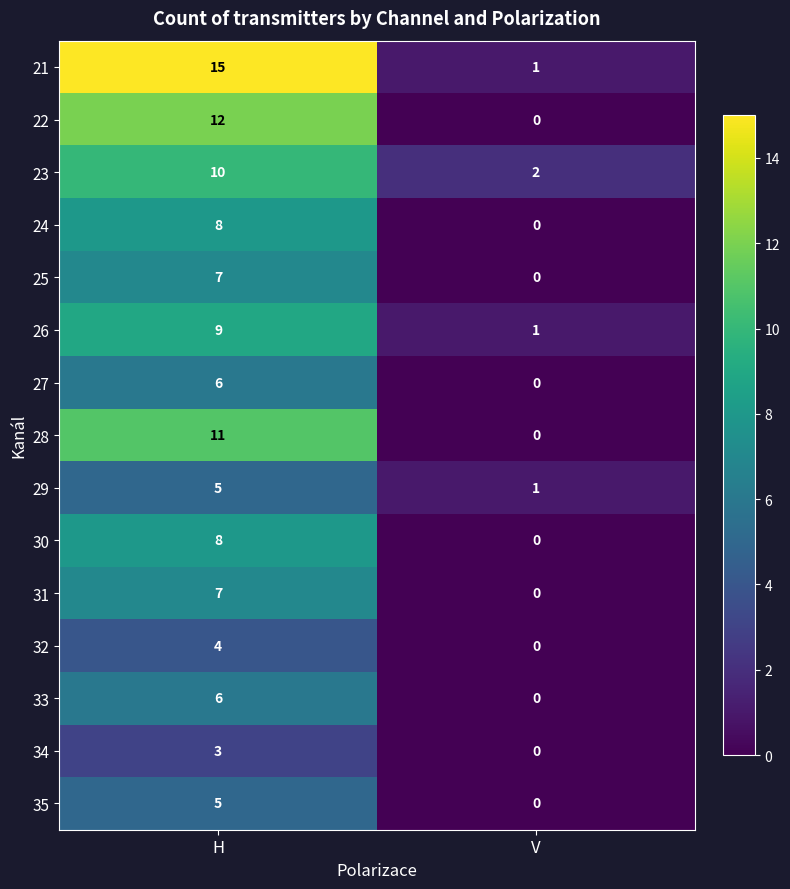

What is the spread (max minus min) of values at H?

12